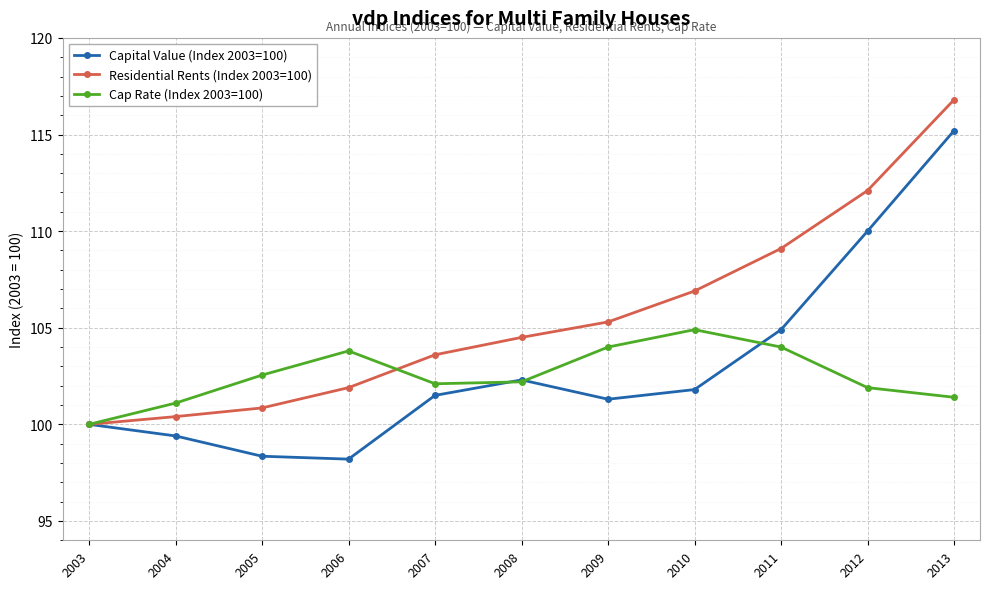

At which category is the sum across all series the highest?

2013